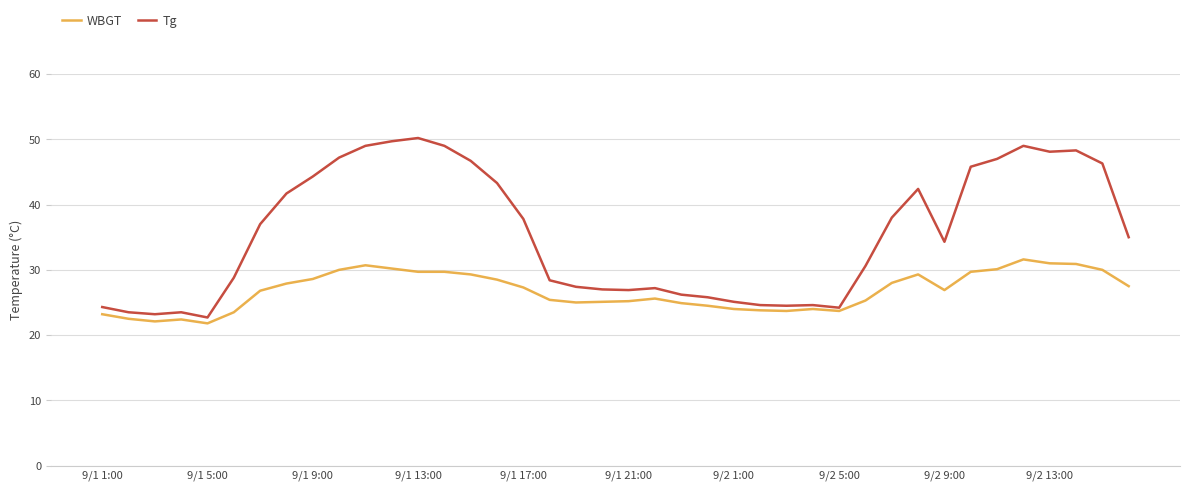

Which series has the widest spread of values?

Tg